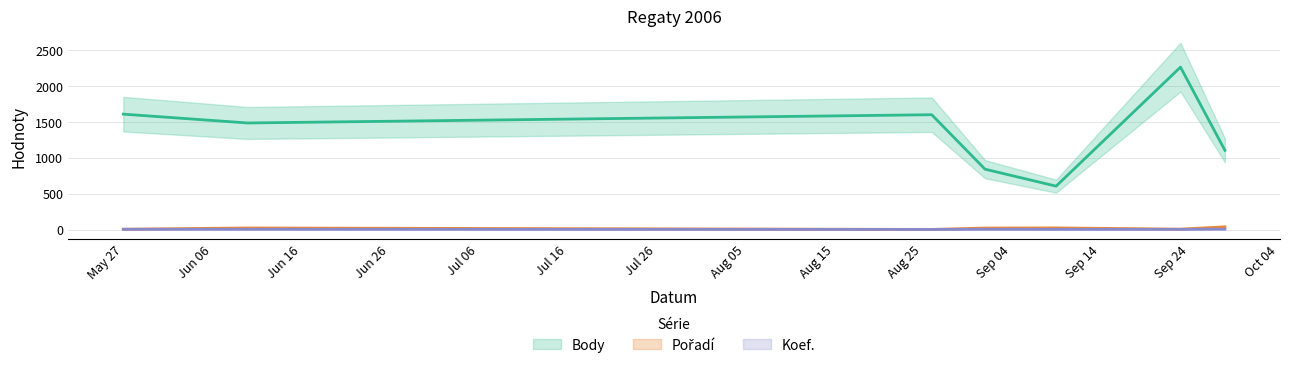

What position from the right is 2006-06-10?

6